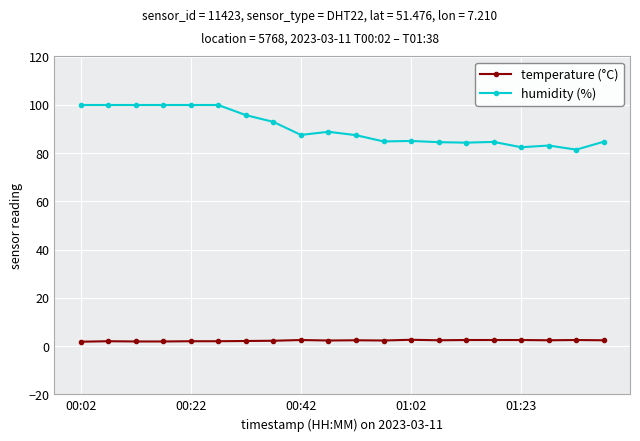

What is the value of the humidity (%) point at the 1st from the left?

99.9